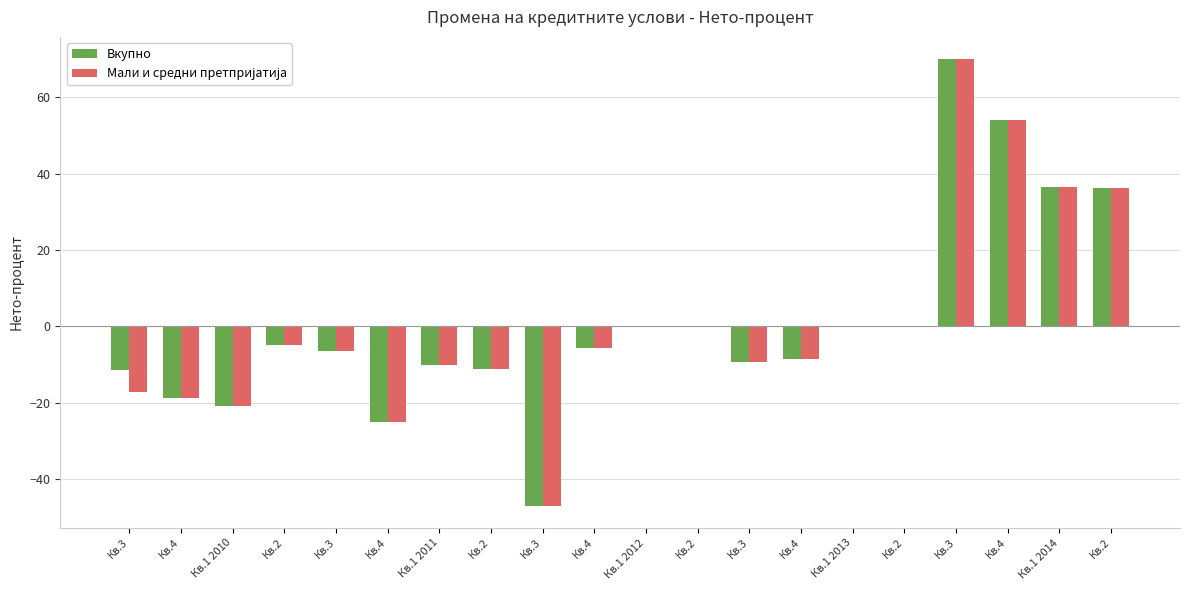

What is the value of the Вкупно bar at the 7th from the left?

-10.1